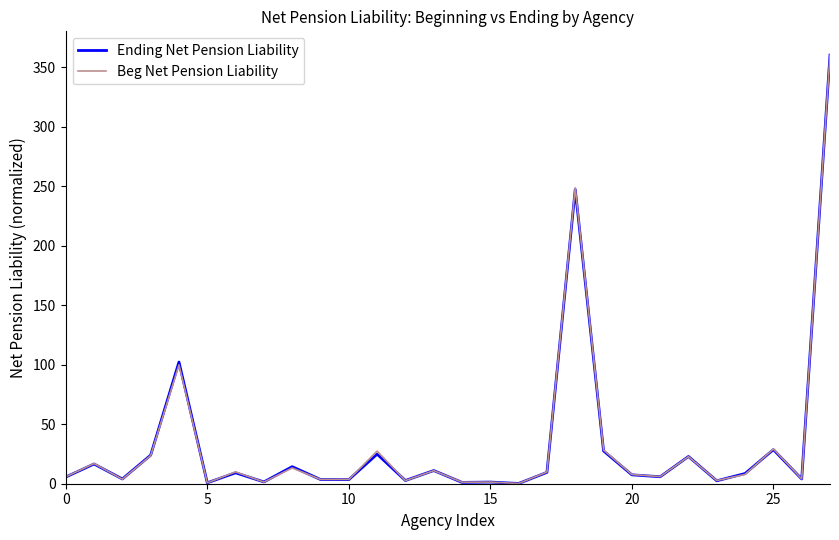

What is the highest value of the Beg Net Pension Liability series?

360.0